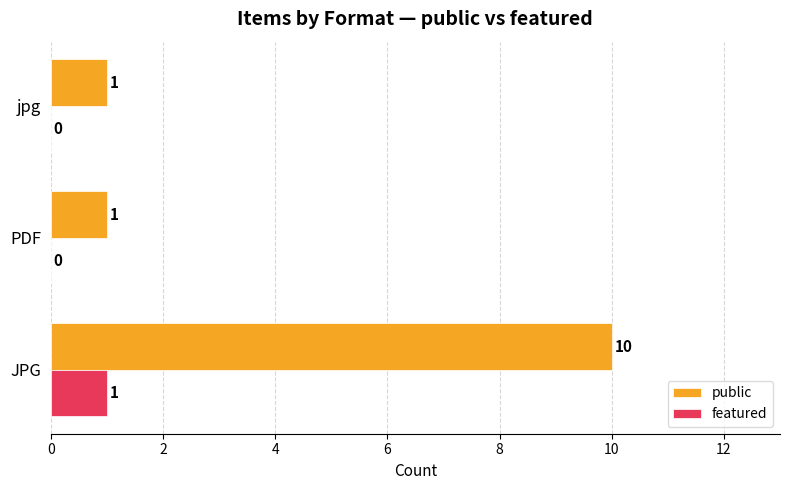

True or false: featured has a value of 1 at JPG.

True